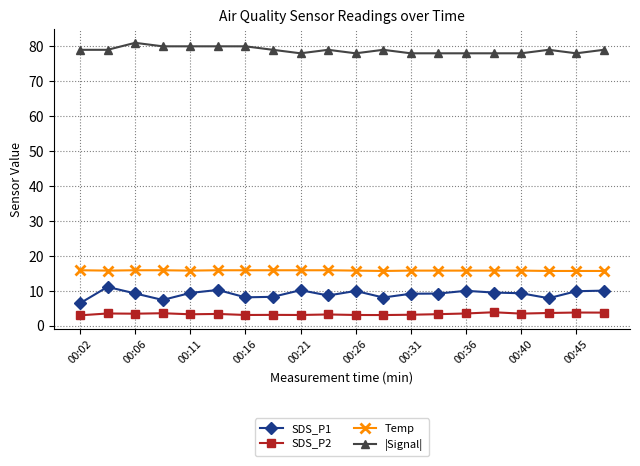

True or false: SDS_P2 has more than 0 points higher than both neighbors.

True